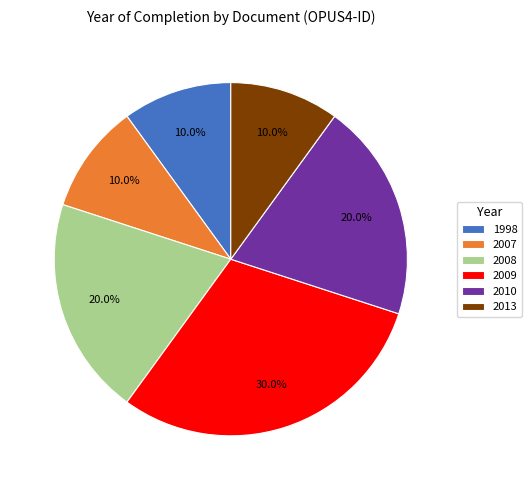

What is the largest slice in the pie chart?

2009